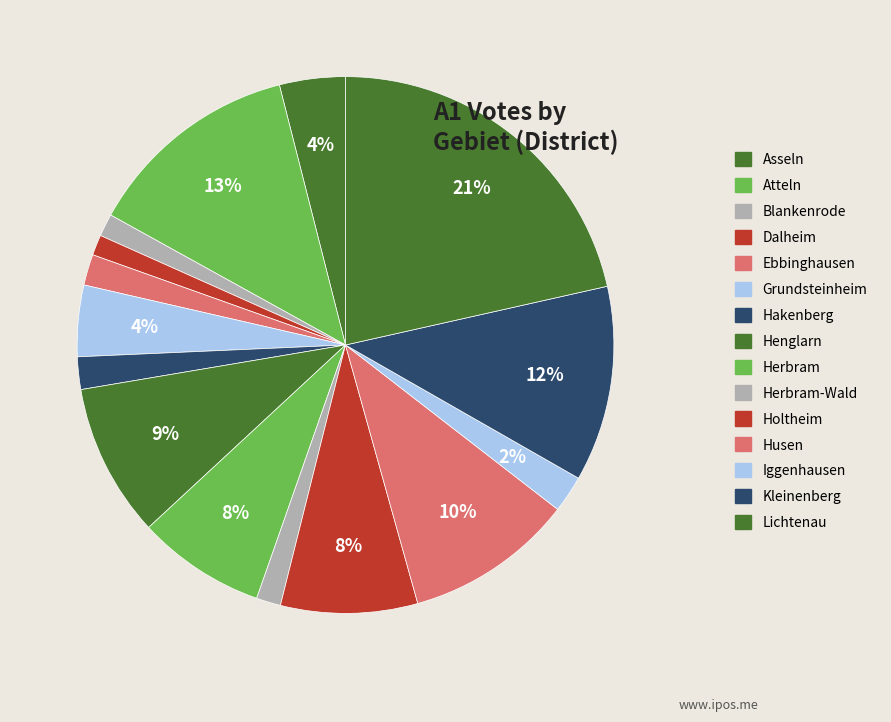

How many segments does this pie chart have?

15